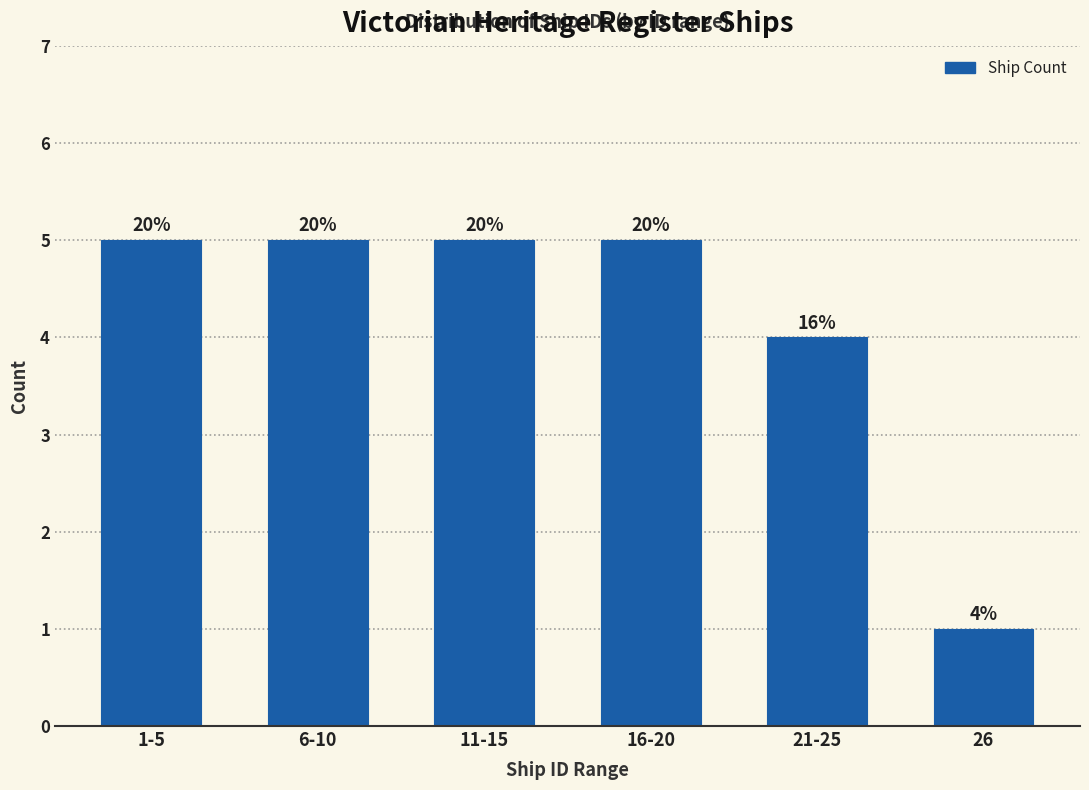

How many bars are there in total?

6